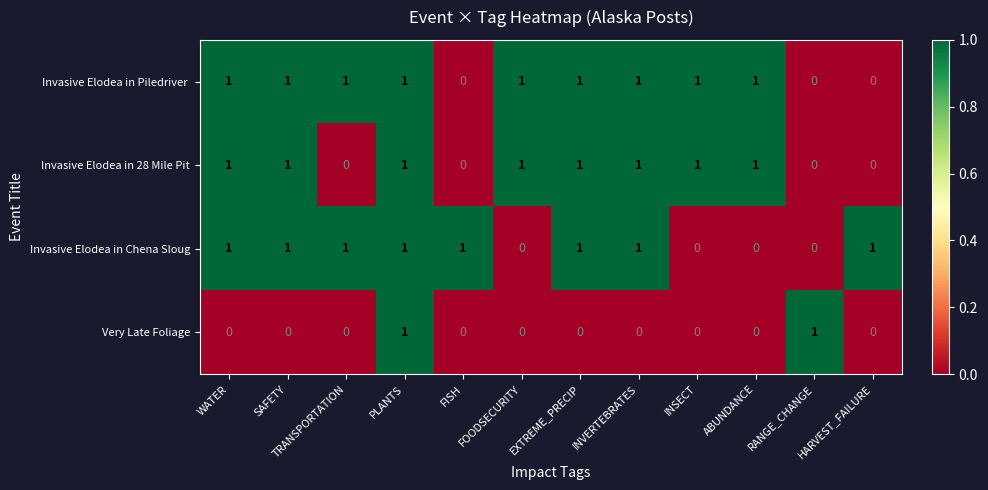

At which category is the sum across all series the highest?

PLANTS